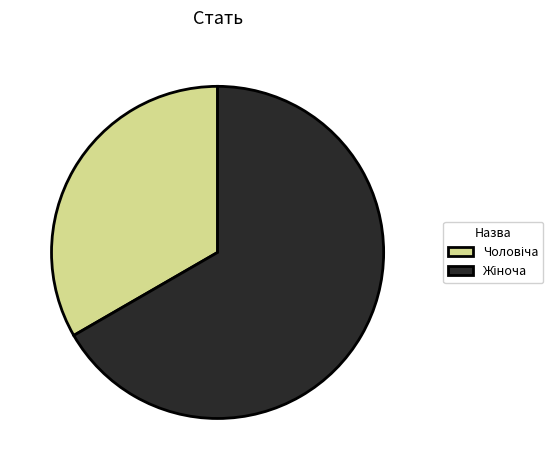

Does any single category account for the majority?

Yes